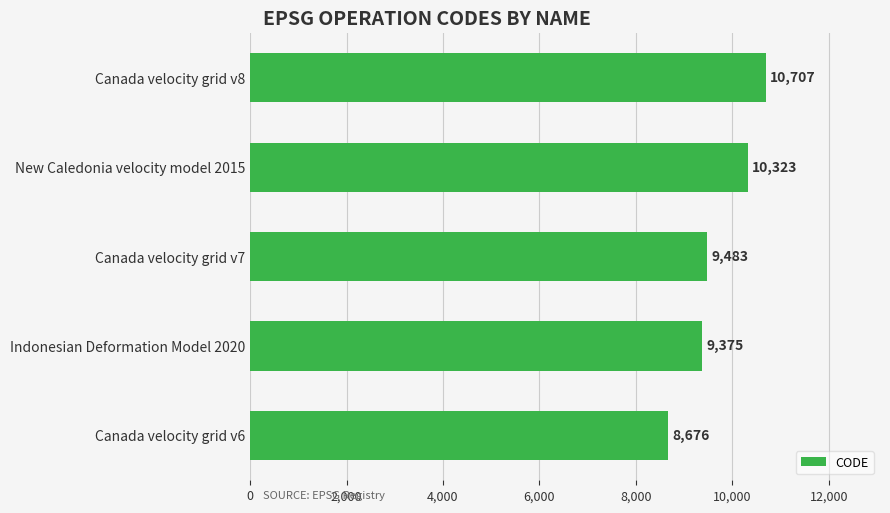

What is the change in value from Canada velocity grid v8 to New Caledonia velocity model 2015?

-384